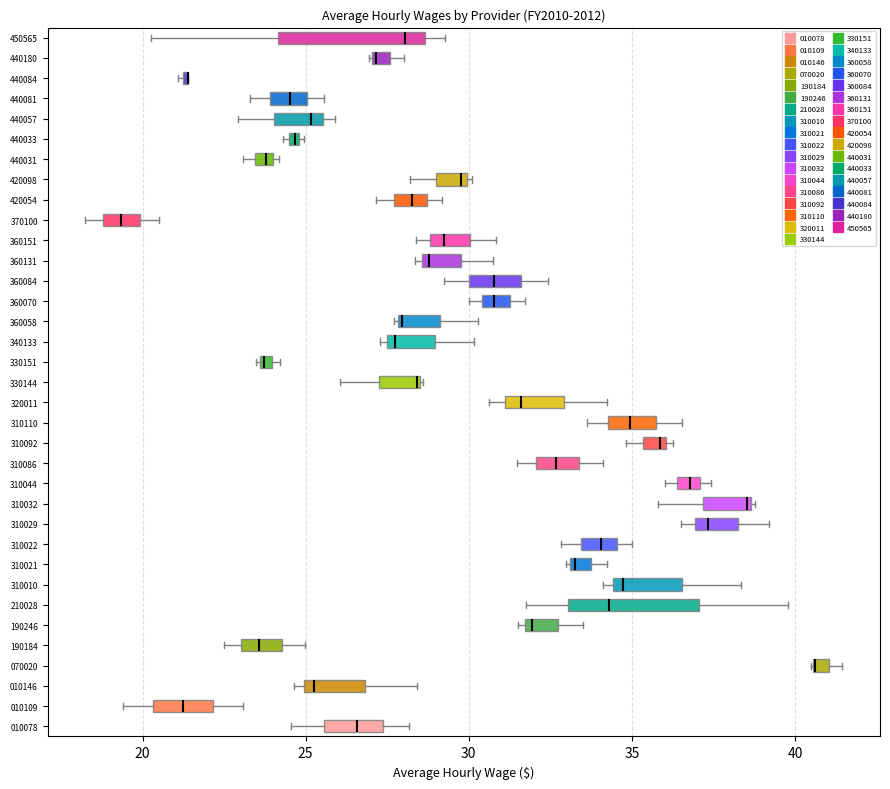

Where does the right whisker of the box at y = 310110 end on the x-axis? The values are not printed on the chart, so give them approximately, as read against the axis.

36.5